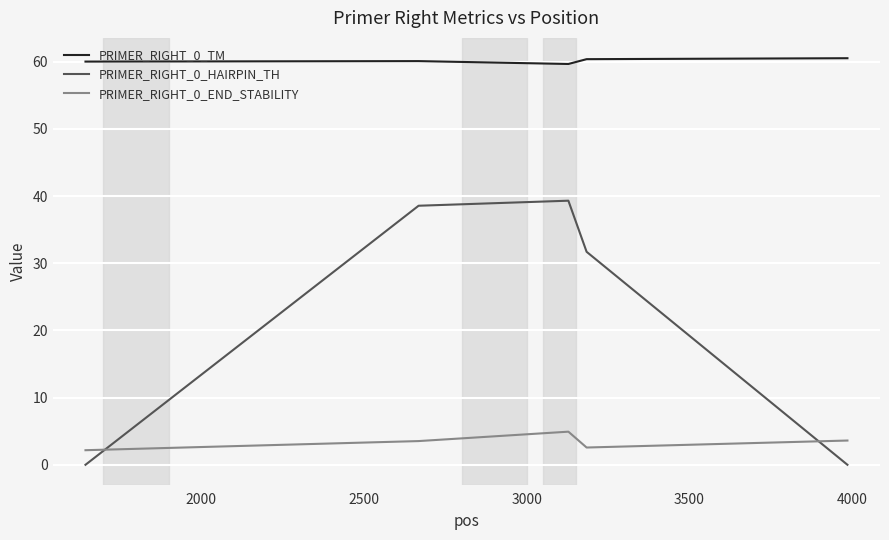

What is the greatest value displayed?

60.5